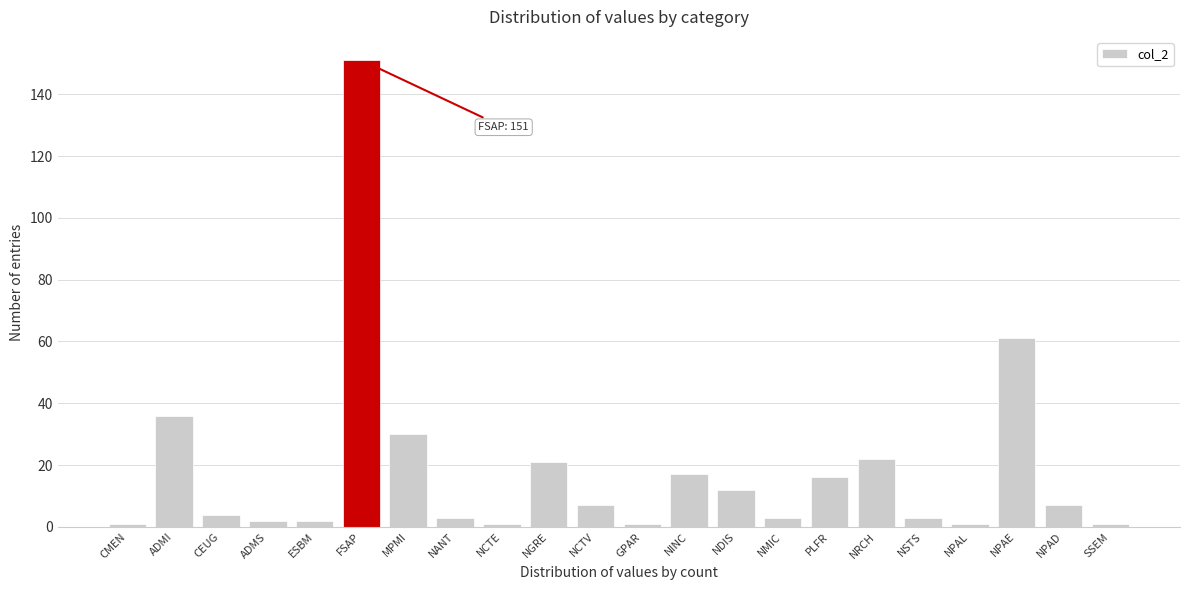

Reading left to right, what are all the values shown in this chart?

CMEN=1	ADMI=36	CEUG=4	ADMS=2	ESBM=2	FSAP=151	MPMI=30	NANT=3	NCTE=1	NGRE=21	NCTV=7	GPAR=1	NINC=17	NDIS=12	NMIC=3	PLFR=16	NRCH=22	NSTS=3	NPAL=1	NPAE=61	NPAD=7	SSEM=1